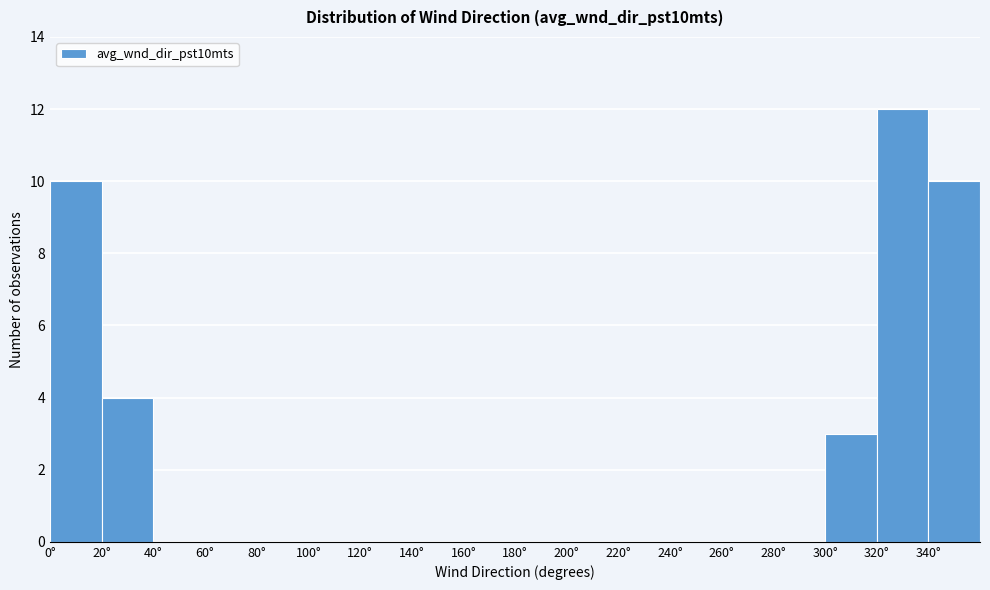

Reading left to right, list every bar in this chart as the range it spans on the x-axis followed by its height. The values are not printed on the chart, so give them approximately, as read against the axis.

0 to 20: 10
20 to 40: 4
40 to 60: 0
60 to 80: 0
80 to 100: 0
100 to 120: 0
120 to 140: 0
140 to 160: 0
160 to 180: 0
180 to 200: 0
200 to 220: 0
220 to 240: 0
240 to 260: 0
260 to 280: 0
280 to 300: 0
300 to 320: 3
320 to 340: 12
340 to 360: 10